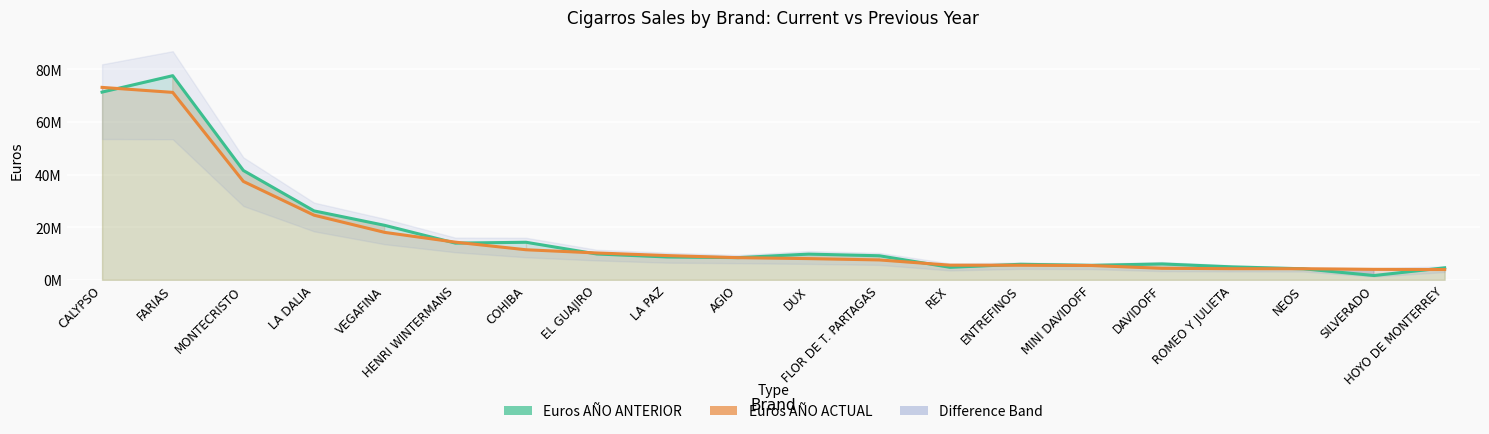

The value of Euros AÑO ANTERIOR at HENRI WINTERMANS is 24287707.1. True or false?

False